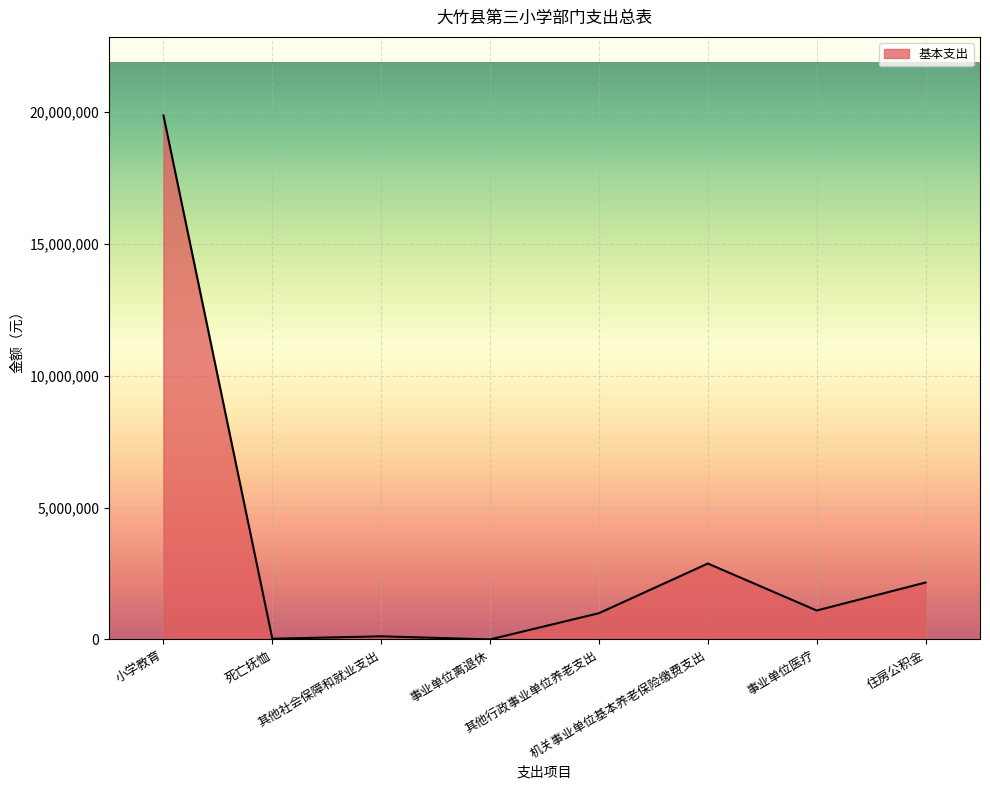

What is the sum of all values?

27138694